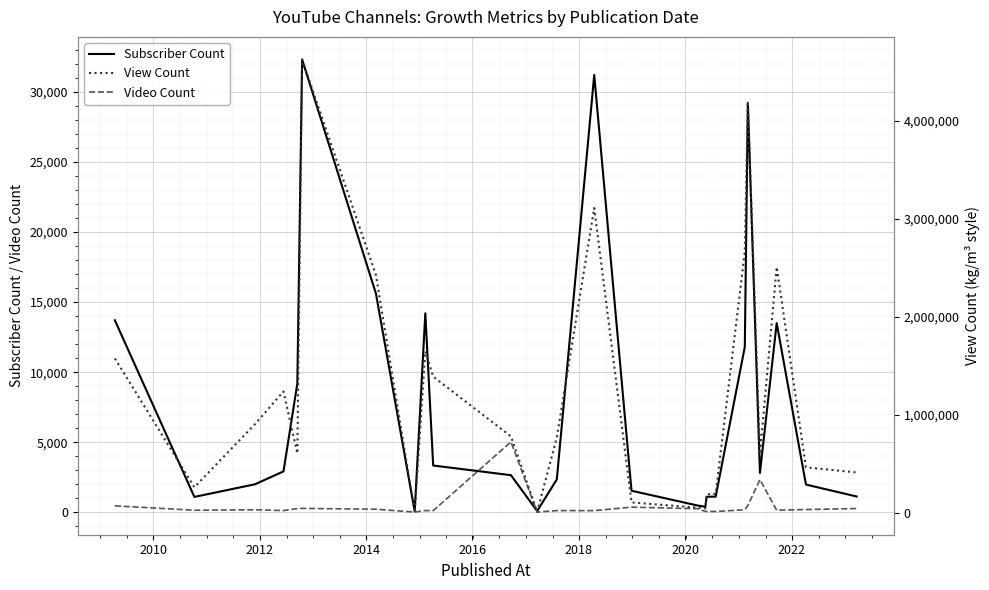

Reading left to right, list all the values displayed in this chart.

Subscriber Count: 13700	1100	2000	2920	9180	32300	15600	65	14200	3340	2650	93	2350	31200	1540	486	397	1110	1120	11800	29200	2810	13500	1980	1130
Video Count: 463	150	183	126	268	282	220	20	126	119	5025	17	124	122	370	258	62	67	58	186	492	2335	151	198	271
View Count: 1574593	258983	903542	1237976	604199	4628052	2425991	5462	1647316	1389418	778959	6980	767570	3110814	104407	50729	44095	187637	191925	2662850	4197192	597465	2509530	462966	410088